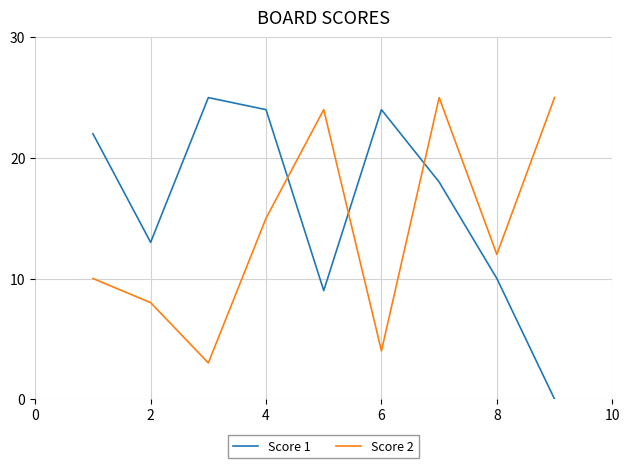

What is the maximum value for Score 1?

25